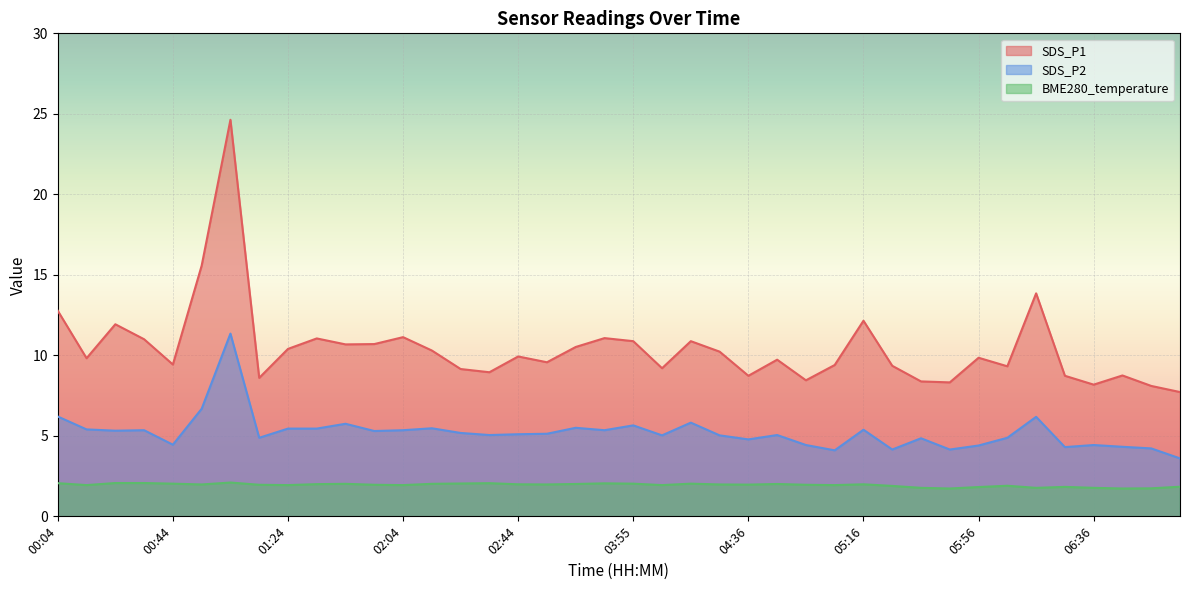

Where is SDS_P2 nearest to the value 7?

00:54